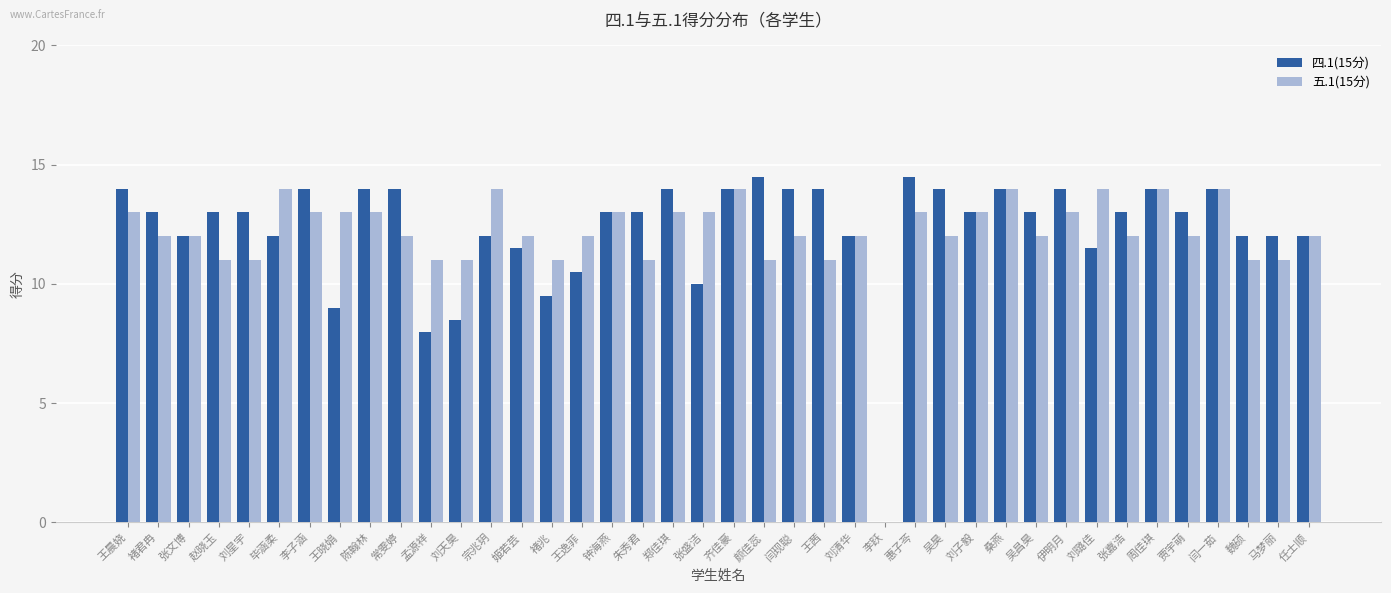

The value of 四.1(15分) at 任士顺 is 12.0. True or false?

True